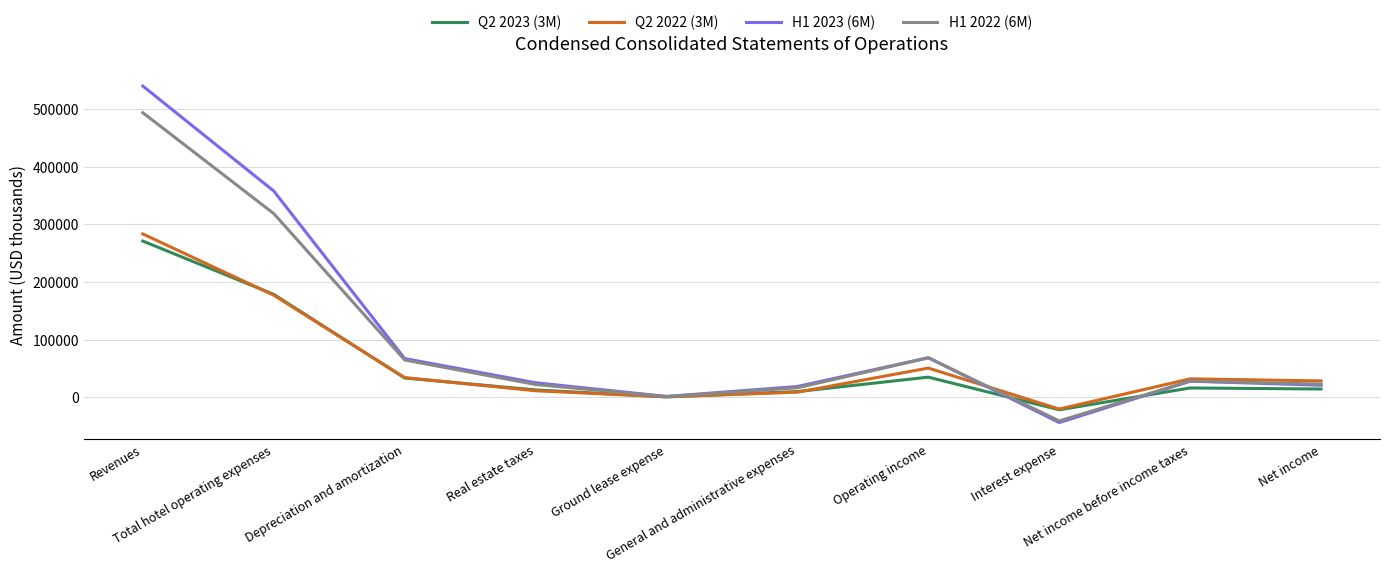

Which label corresponds to the largest value in the chart?

Revenues